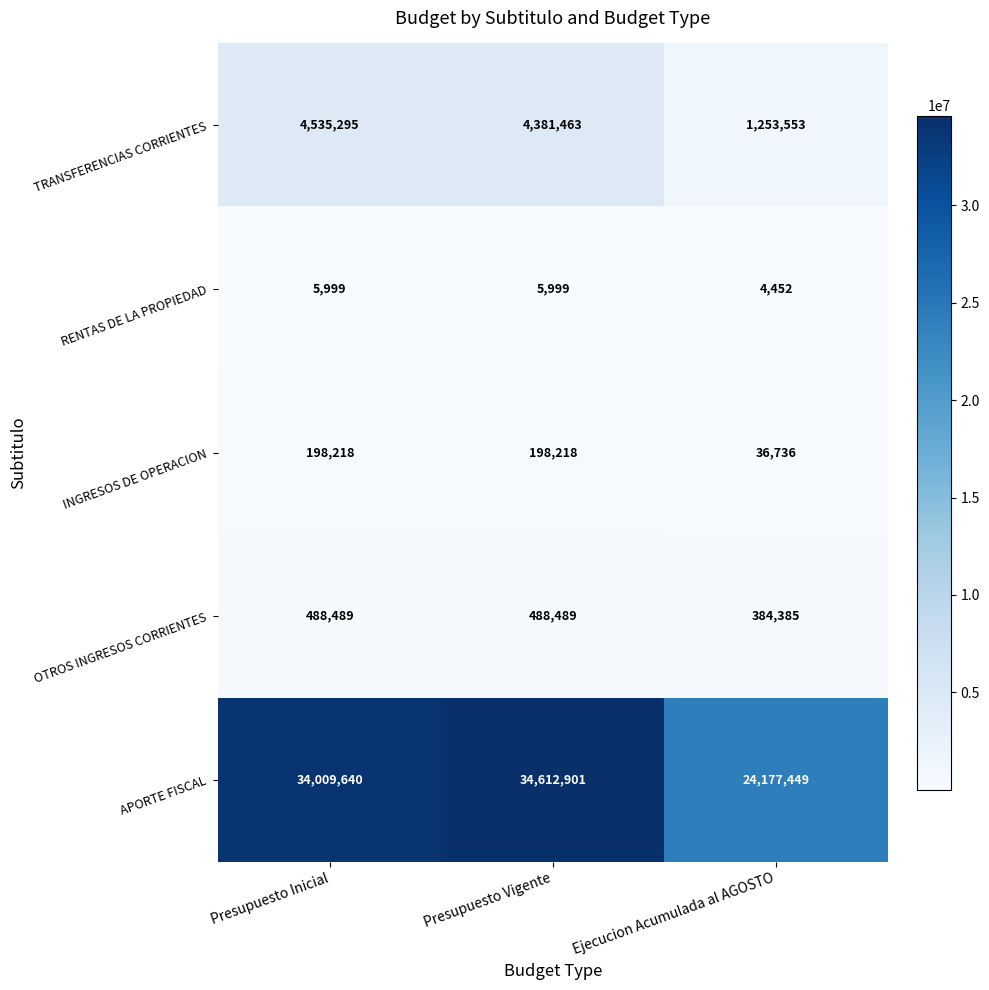

True or false: TRANSFERENCIAS CORRIENTES has a value of 1253553 at Ejecucion Acumulada al AGOSTO.

True